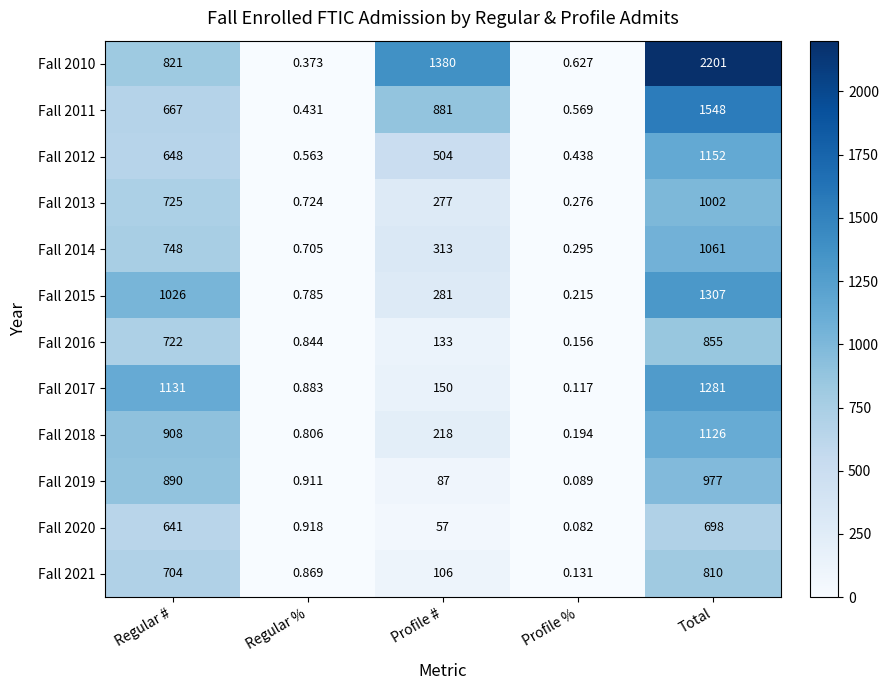

Where does the Fall 2014 series first go above 313?

Regular #